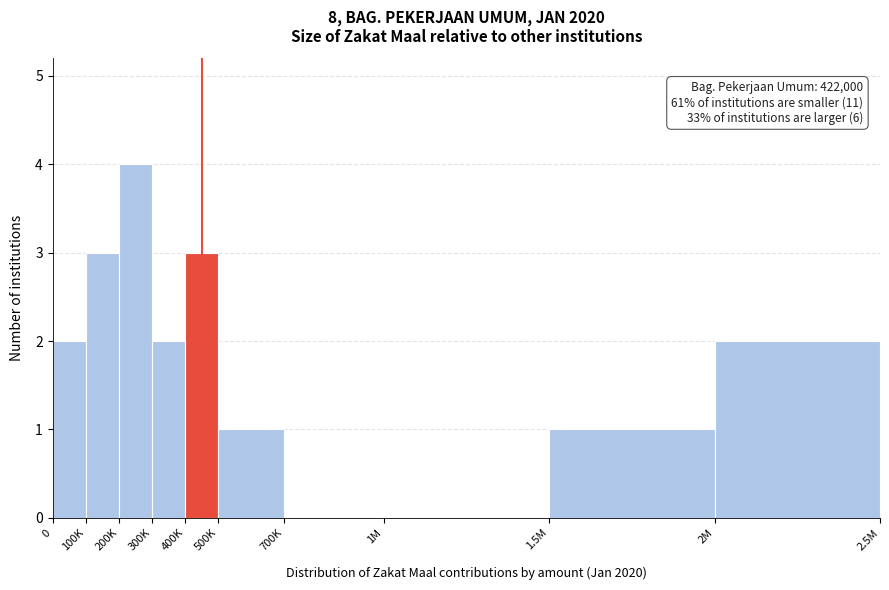

Reading left to right, extract all data points from this chart.

0=2	100K=3	200K=4	300K=2	400K=3	500K=1	700K=0	1M=0	1.5M=1	2M=2